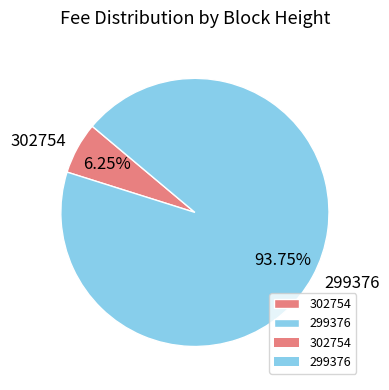

What is the total percentage of 302754 and 299376?

100.0%